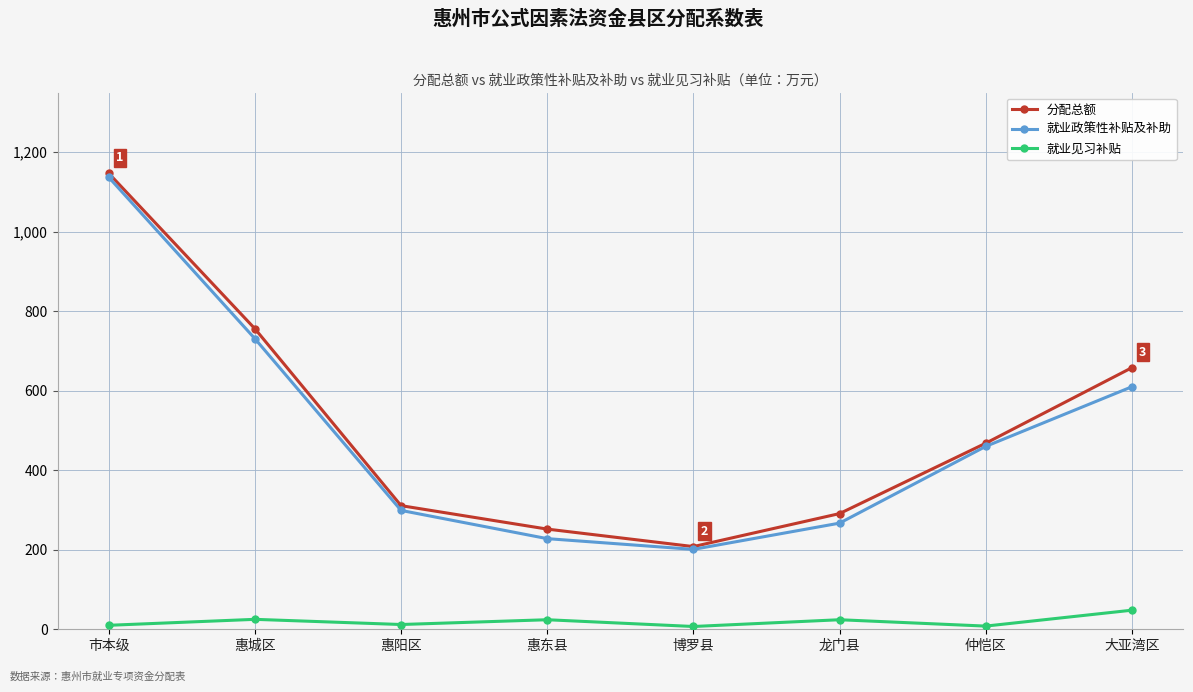

Which series has the widest spread of values?

分配总额